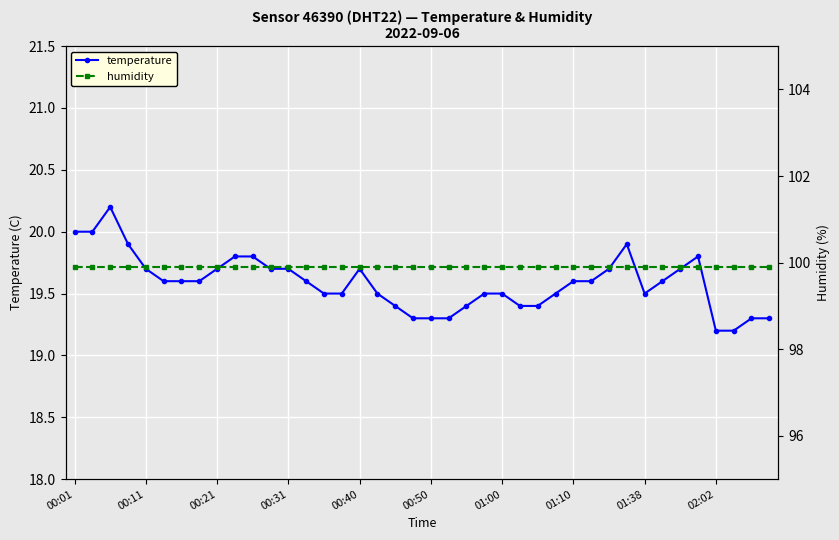

Reading right to left, what are all the values shown in this chart?

temperature: 19.3	19.3	19.2	19.2	19.8	19.7	19.6	19.5	19.9	19.7	19.6	19.6	19.5	19.4	19.4	19.5	19.5	19.4	19.3	19.3	19.3	19.4	19.5	19.7	19.5	19.5	19.6	19.7	19.7	19.8	19.8	19.7	19.6	19.6	19.6	19.7	19.9	20.2	20.0	20.0
humidity: 99.9	99.9	99.9	99.9	99.9	99.9	99.9	99.9	99.9	99.9	99.9	99.9	99.9	99.9	99.9	99.9	99.9	99.9	99.9	99.9	99.9	99.9	99.9	99.9	99.9	99.9	99.9	99.9	99.9	99.9	99.9	99.9	99.9	99.9	99.9	99.9	99.9	99.9	99.9	99.9